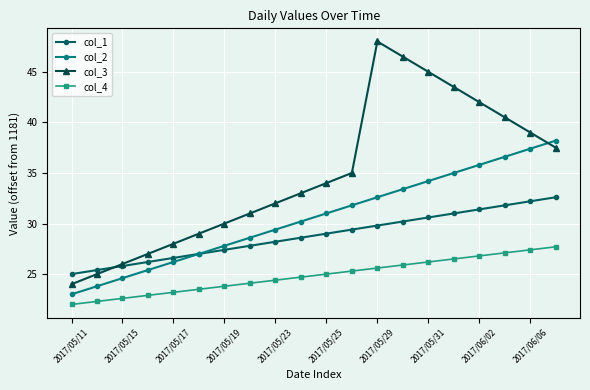

What is the highest value of the col_1 series?

32.6